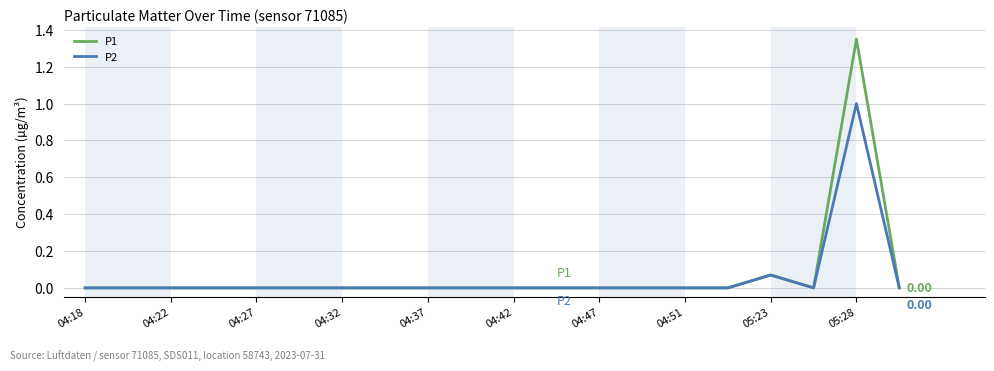

List the series in order of their peak value, highest first.

P1, P2